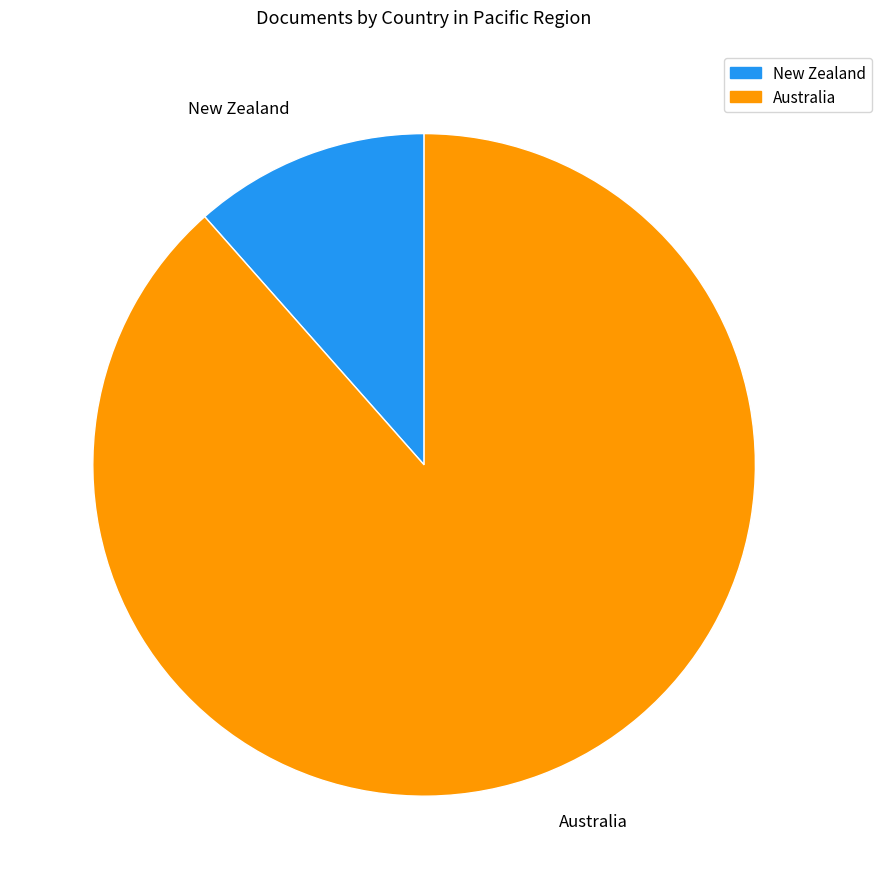

Which slice represents more than half of the pie?

Australia